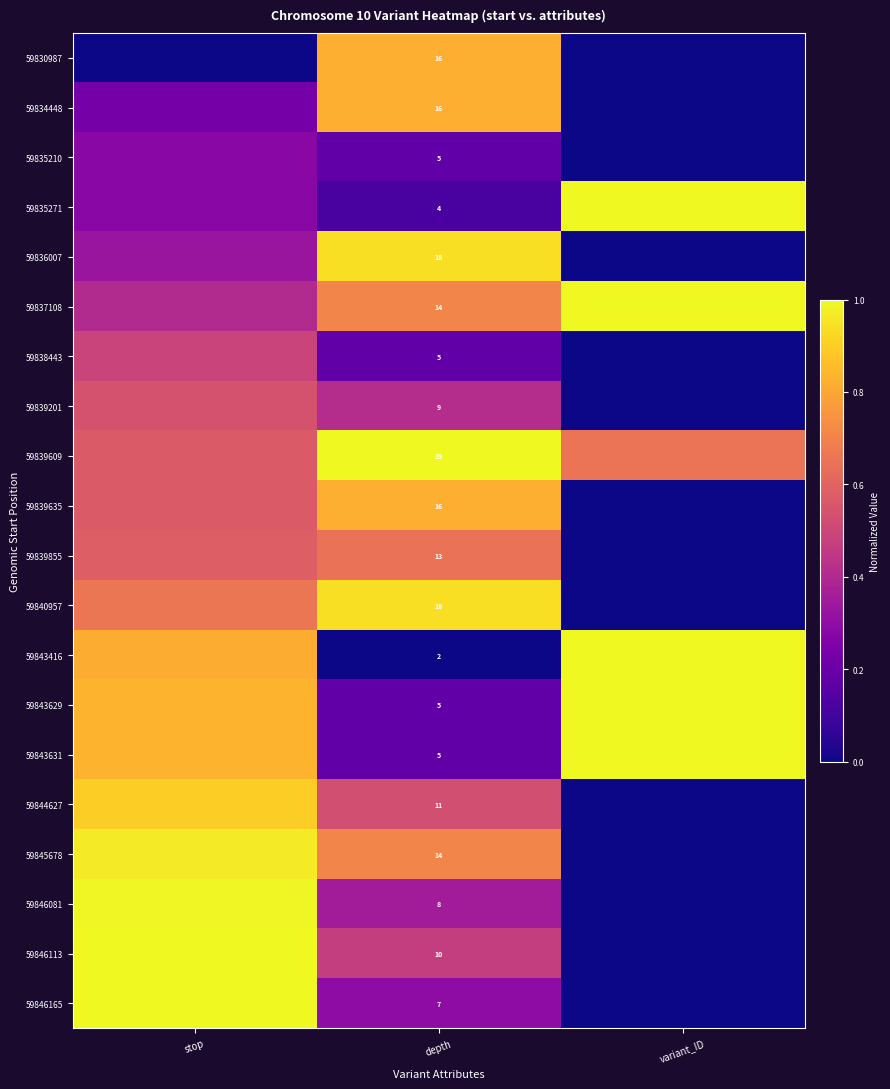

What is the total value across all series at stop?

12.3